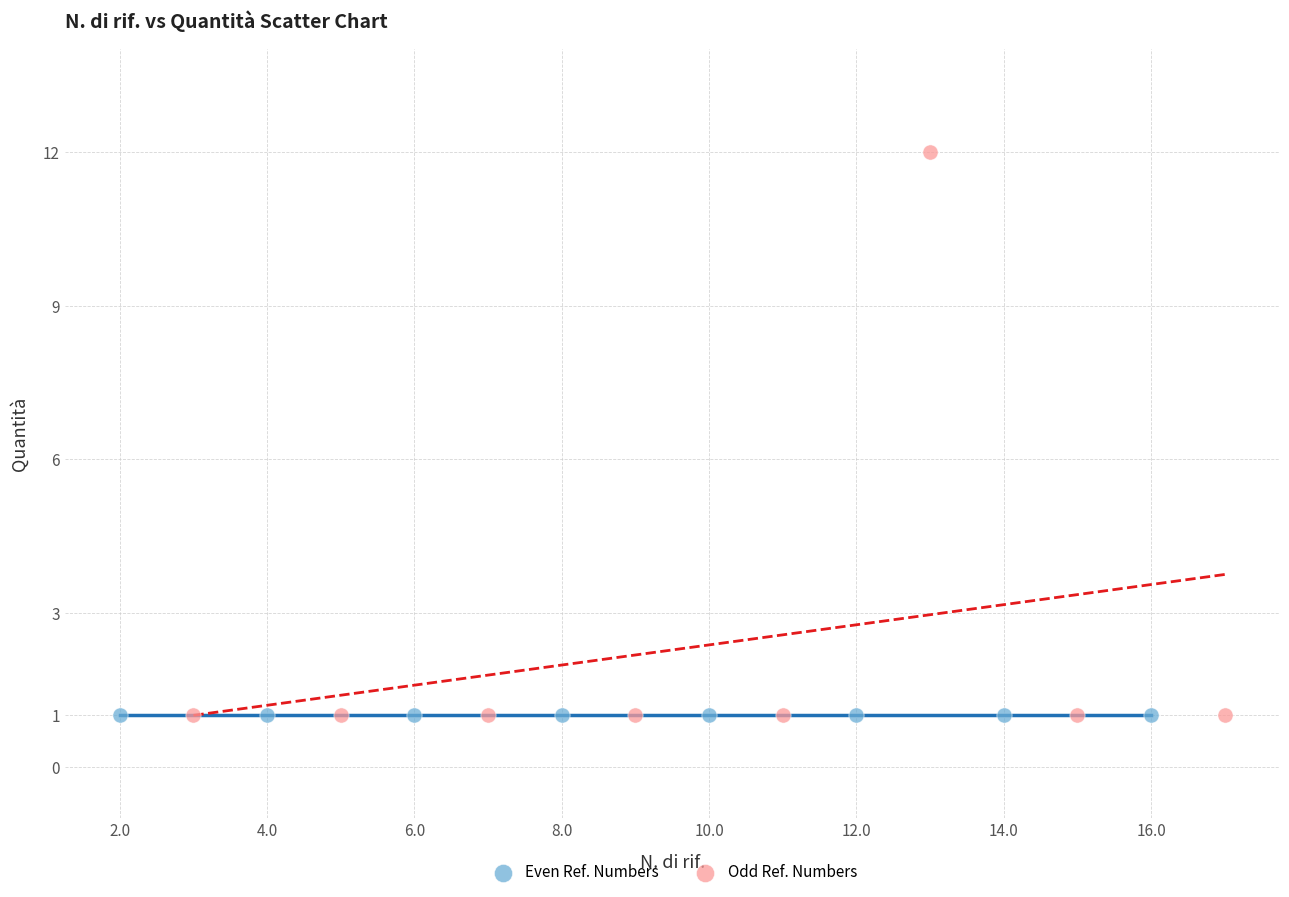

What are all the series names shown in the legend?

Even Ref. Numbers, Odd Ref. Numbers